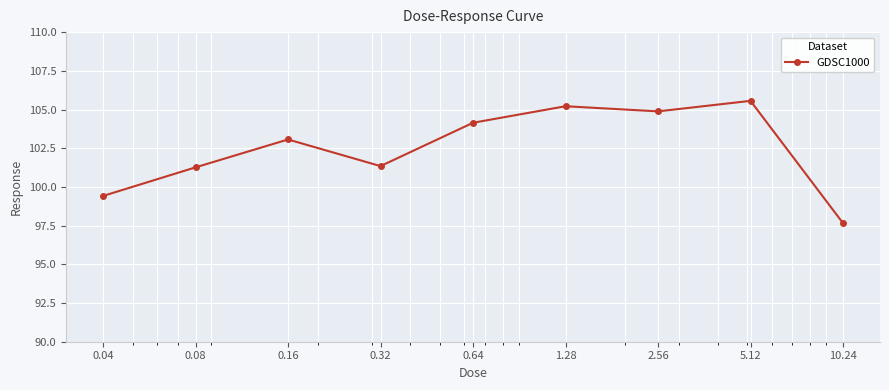

What is the minimum value shown in the chart?

97.7